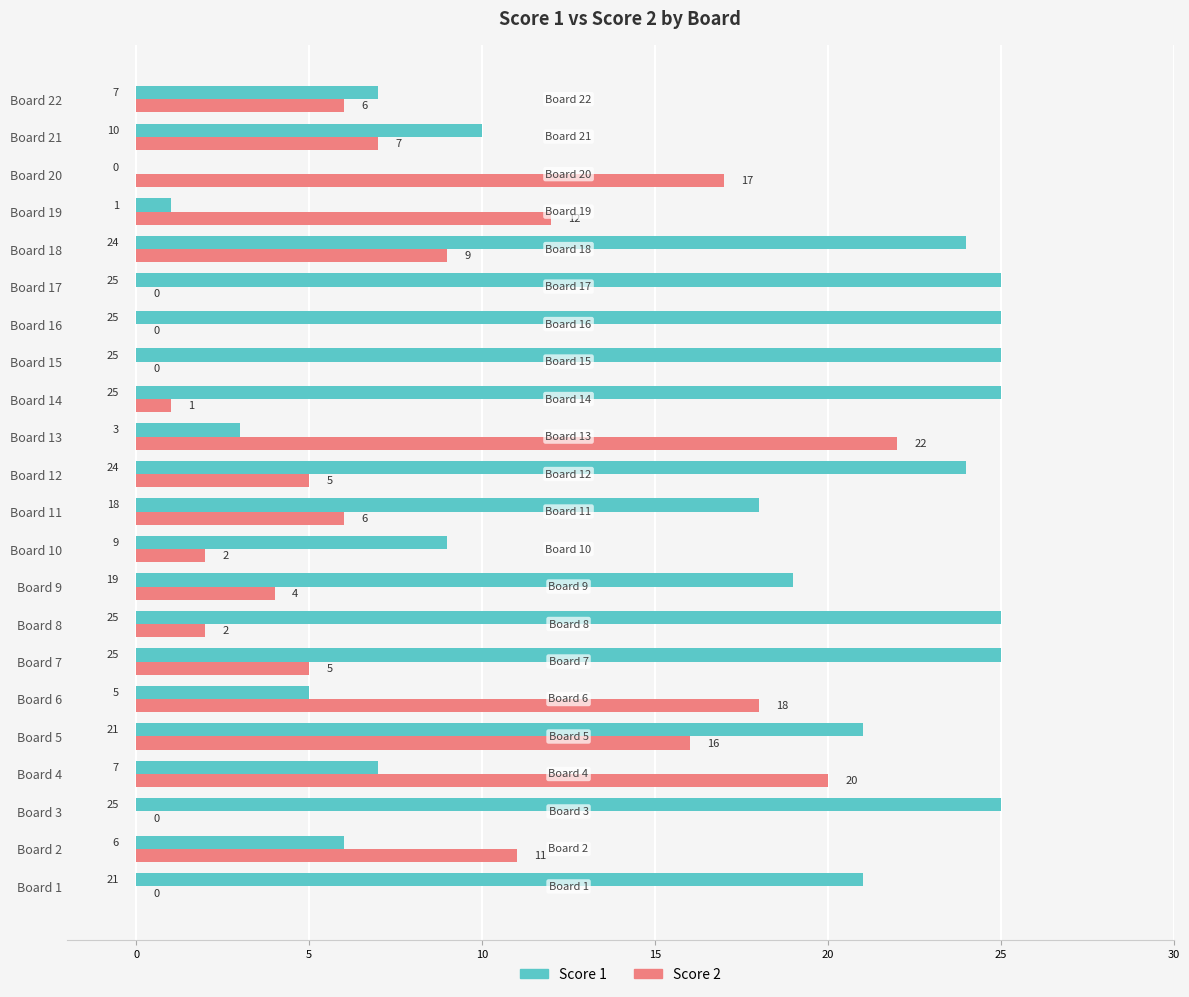

Which series has the largest total across all categories?

Score 1